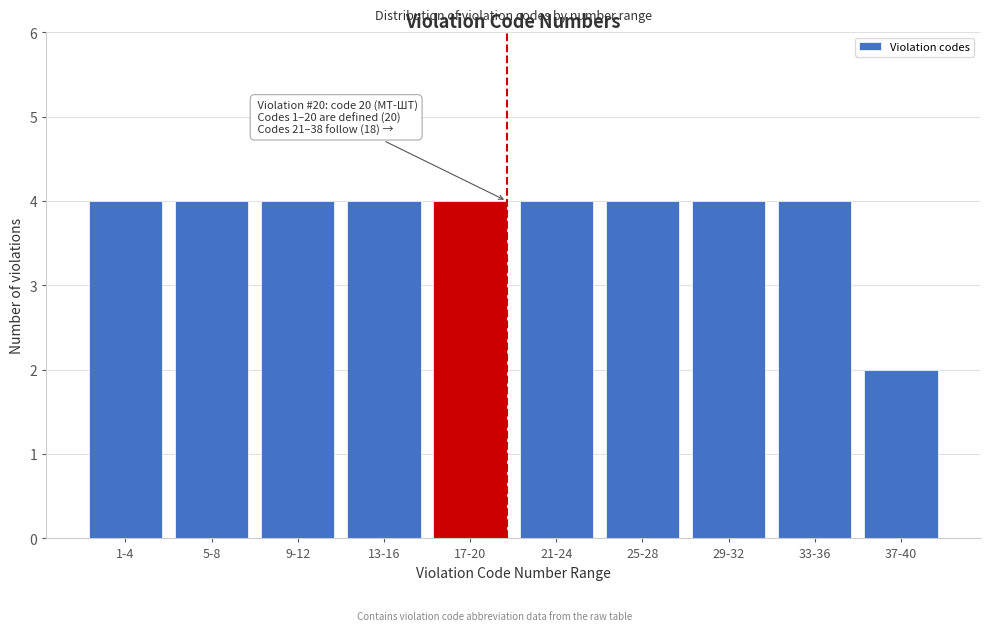

Reading left to right, list all the values displayed in this chart.

1-4=4	5-8=4	9-12=4	13-16=4	17-20=4	21-24=4	25-28=4	29-32=4	33-36=4	37-40=2